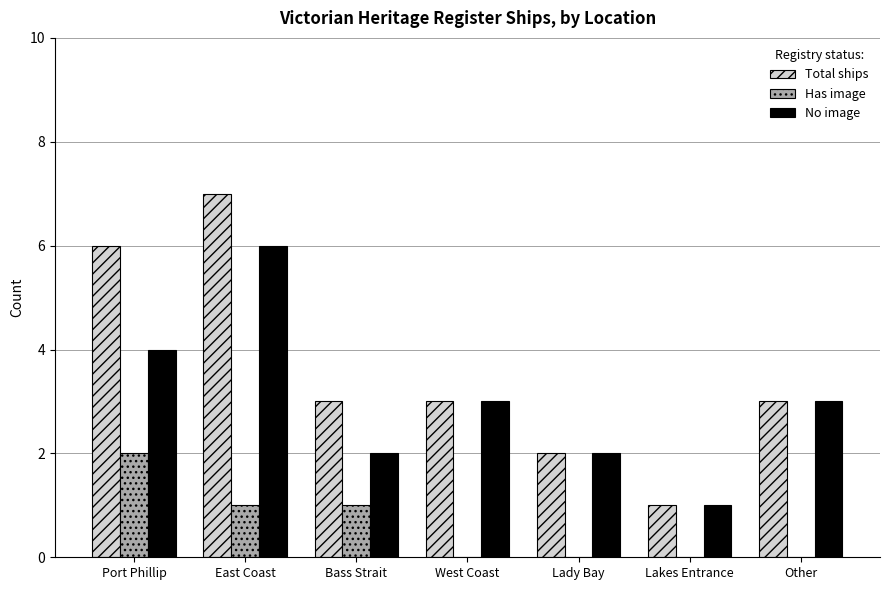

Is the value of Total ships at East Coast greater than the value of Has image at Bass Strait?

Yes